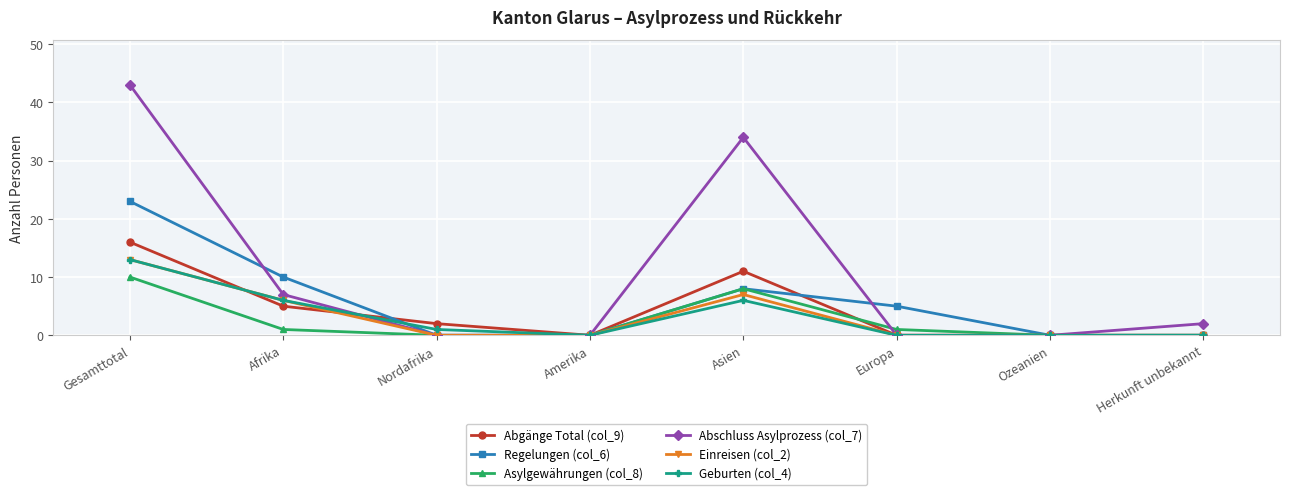

Which series has the widest spread of values?

Abschluss Asylprozess (col_7)